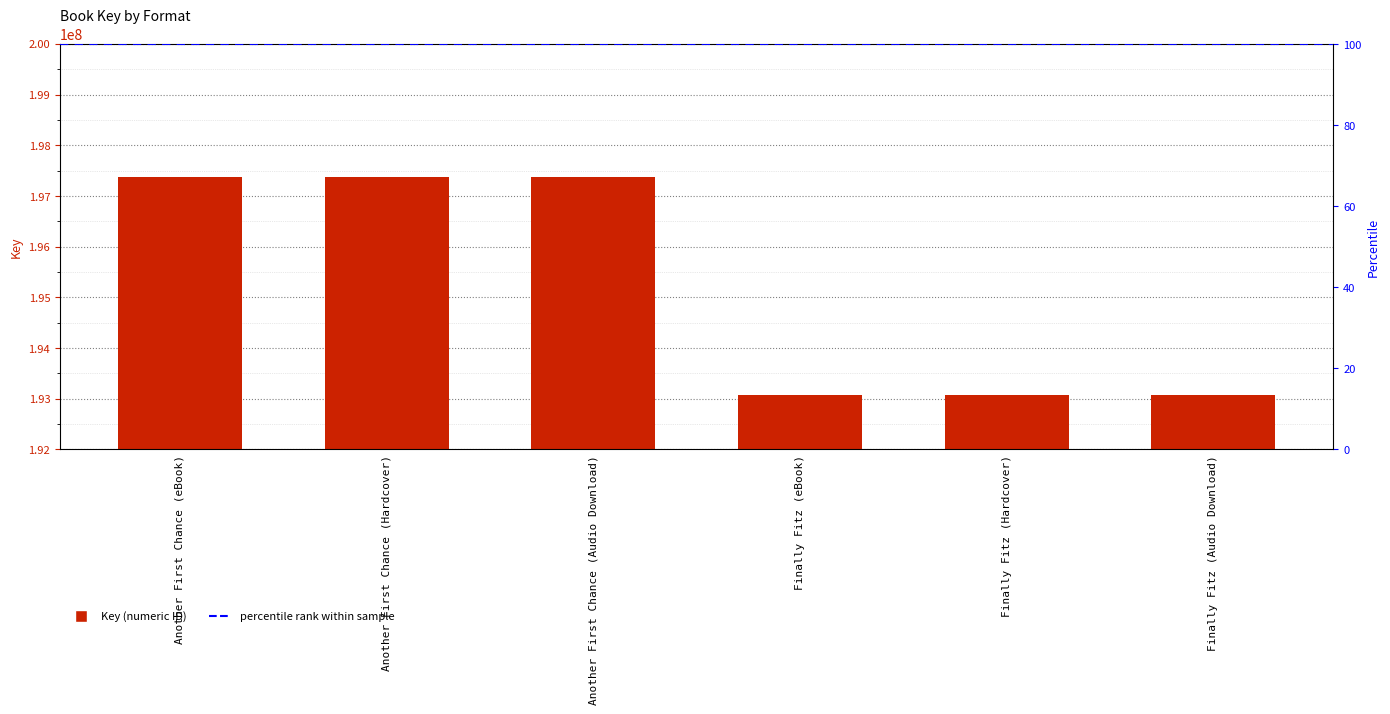

The value at Another First Chance (eBook) is 112431113. True or false?

False